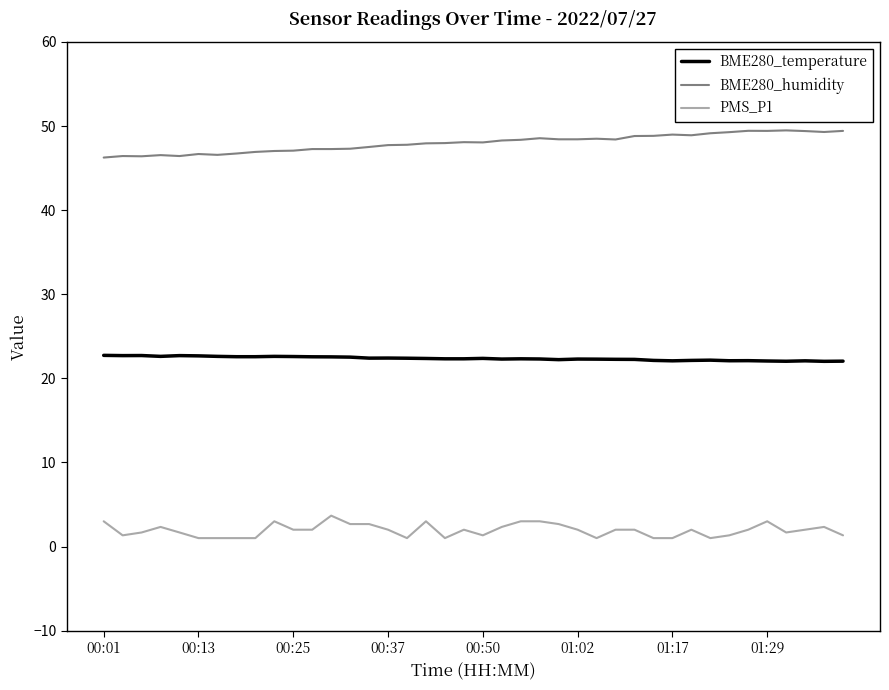

True or false: PMS_P1 and BME280_humidity cross at least once.

False